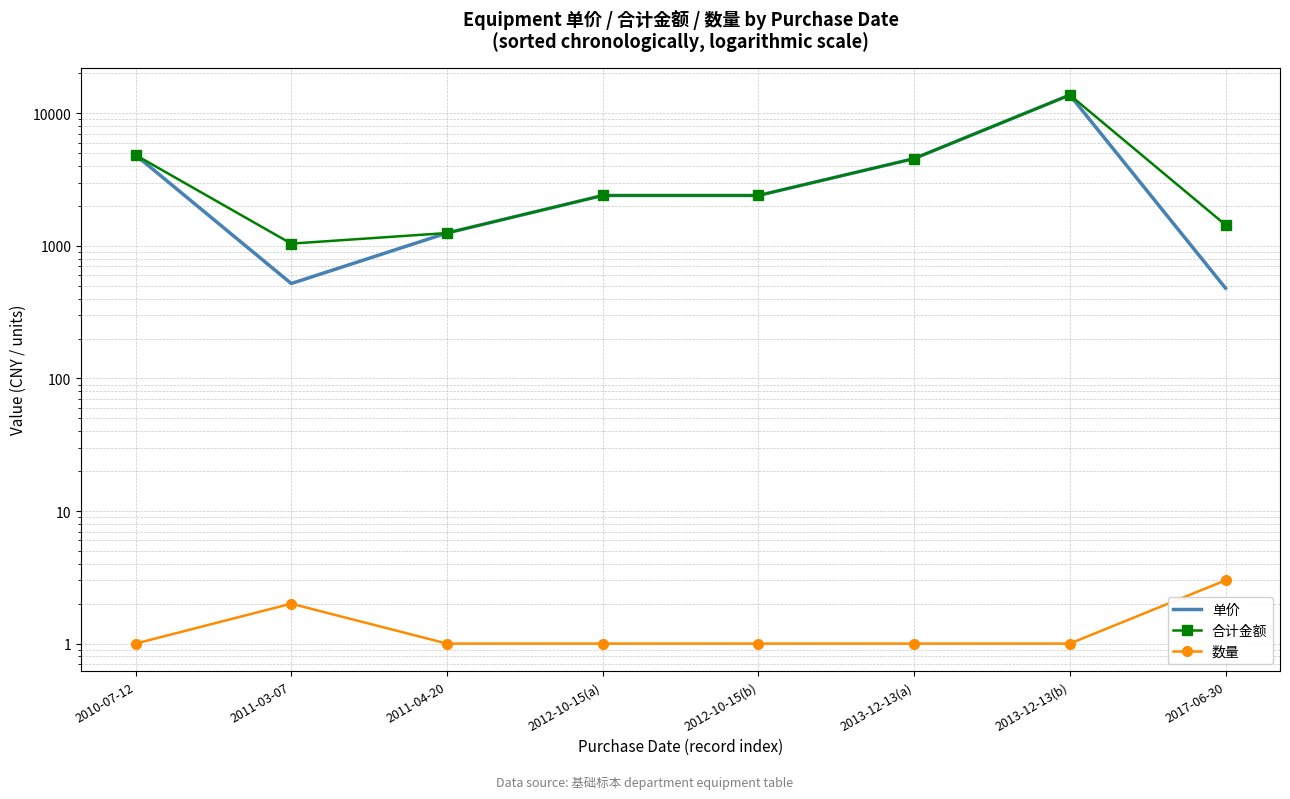

Reading left to right, what are all the values shown in this chart?

单价: 2010-07-12=4850	2011-03-07=520	2011-04-20=1250	2012-10-15(a)=2400	2012-10-15(b)=2400	2013-12-13(a)=4555	2013-12-13(b)=13750	2017-06-30=480
合计金额: 2010-07-12=4850	2011-03-07=1040	2011-04-20=1250	2012-10-15(a)=2400	2012-10-15(b)=2400	2013-12-13(a)=4555	2013-12-13(b)=13750	2017-06-30=1440
数量: 2010-07-12=1	2011-03-07=2	2011-04-20=1	2012-10-15(a)=1	2012-10-15(b)=1	2013-12-13(a)=1	2013-12-13(b)=1	2017-06-30=3